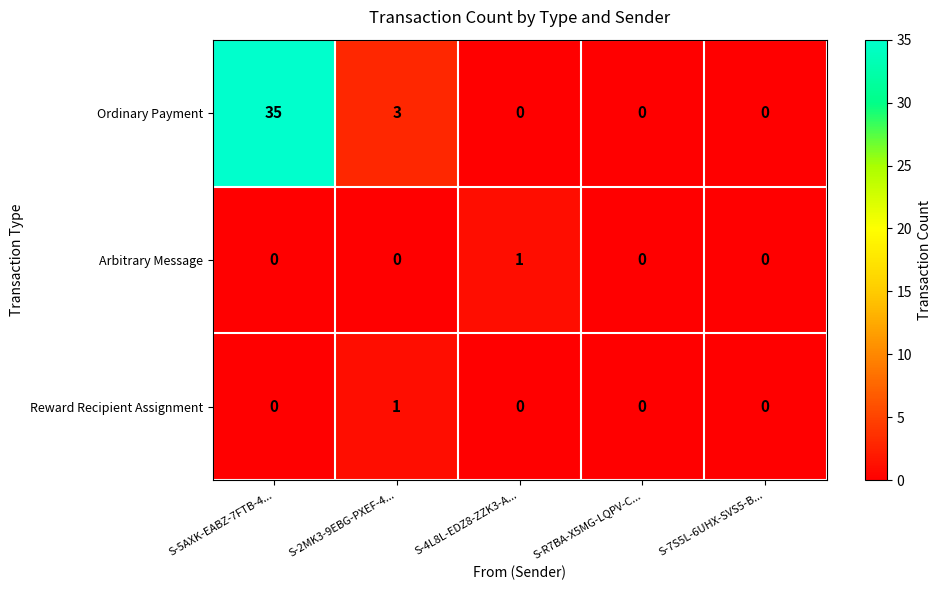

What is the spread (max minus min) of values at S-2MK3-9EBG-PXEF-4...?

3